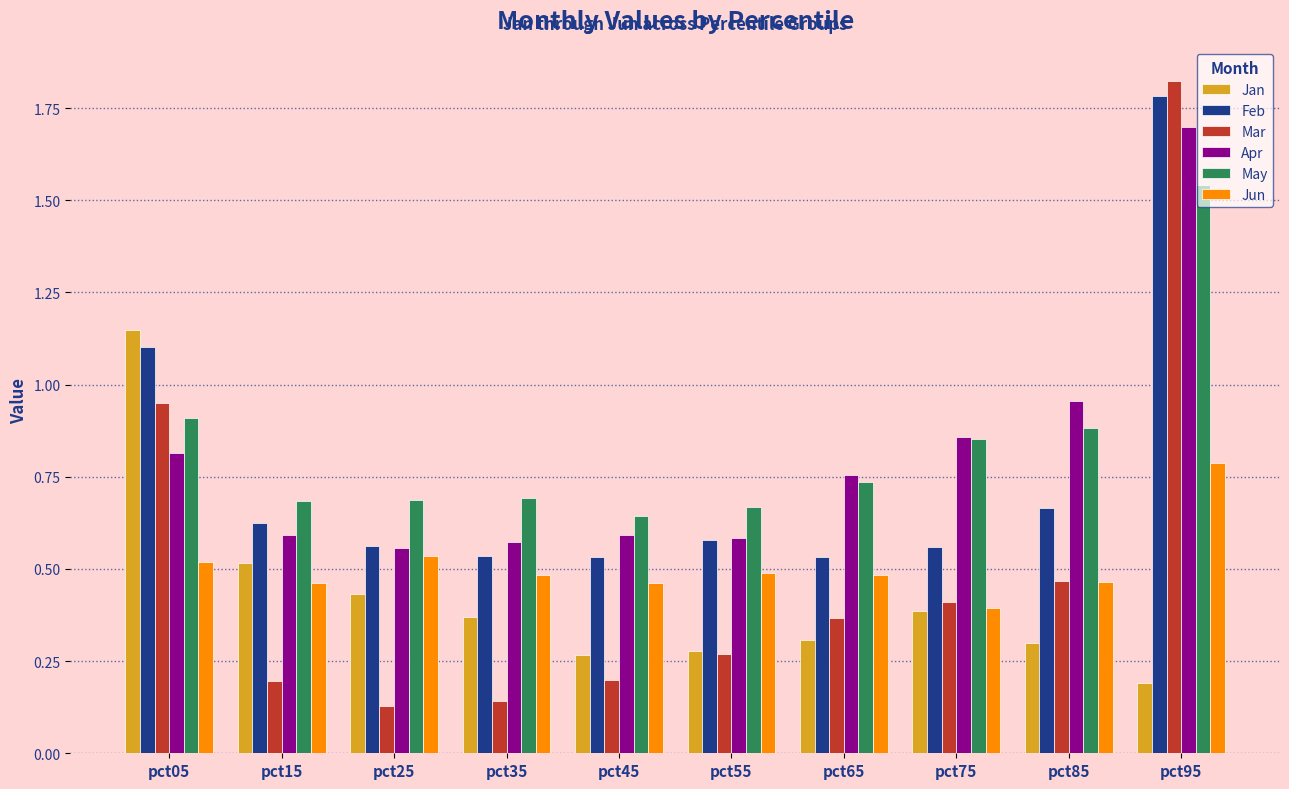

Rank the series by their maximum value, from lowest to highest.

Jun, Jan, May, Apr, Feb, Mar